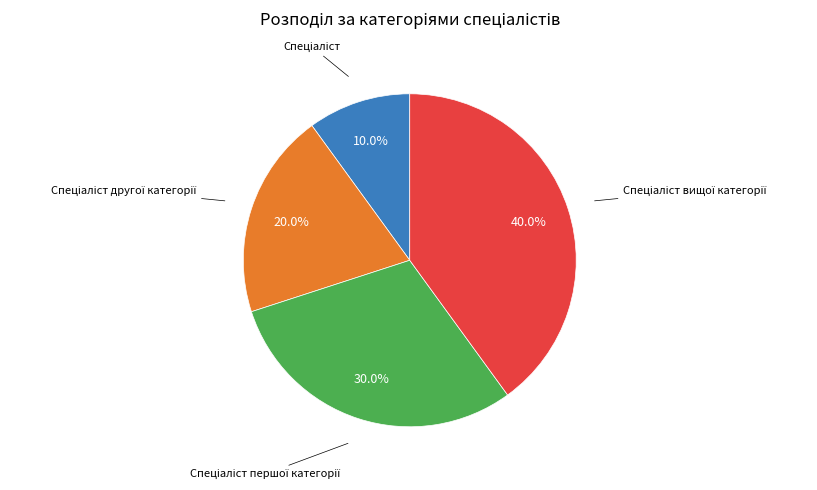

Is there any slice that represents more than half of the pie?

No